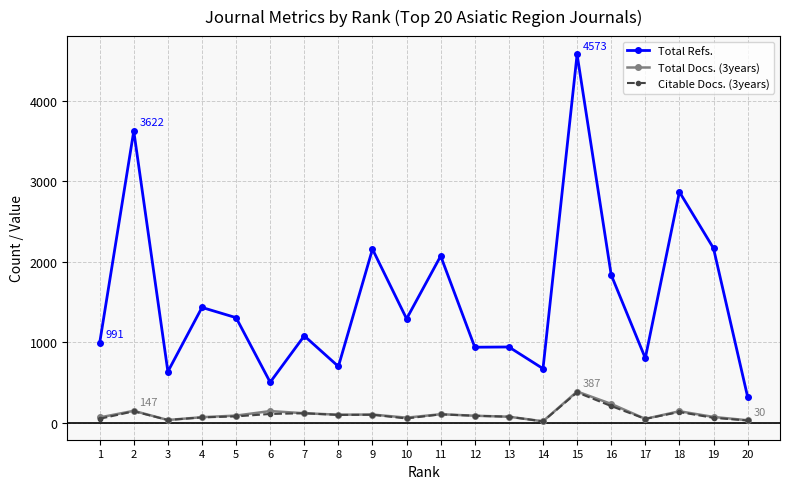

What is the maximum value shown in the chart?

4573